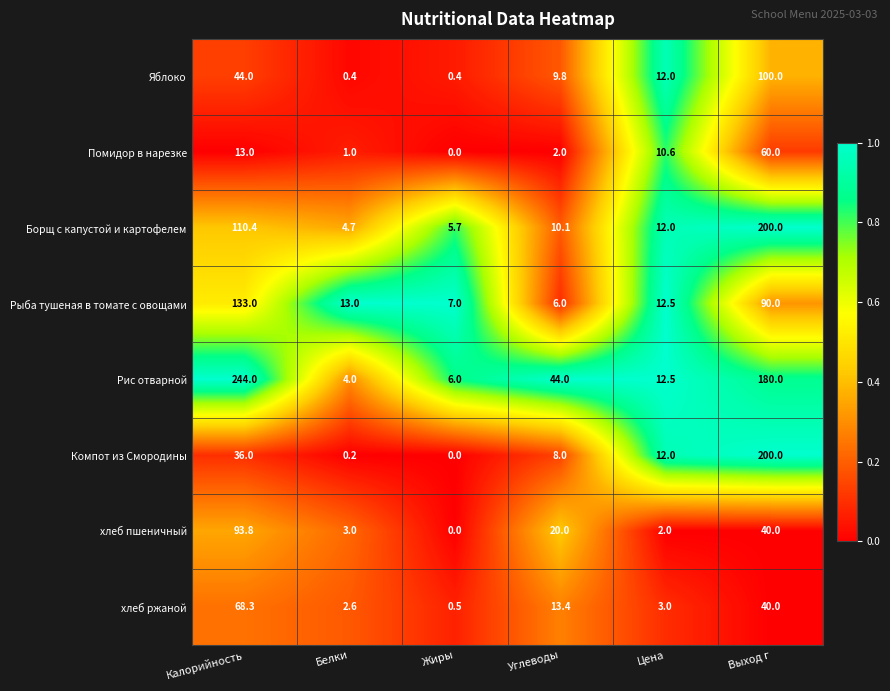

What is the spread (max minus min) of values at Жиры?

7.0